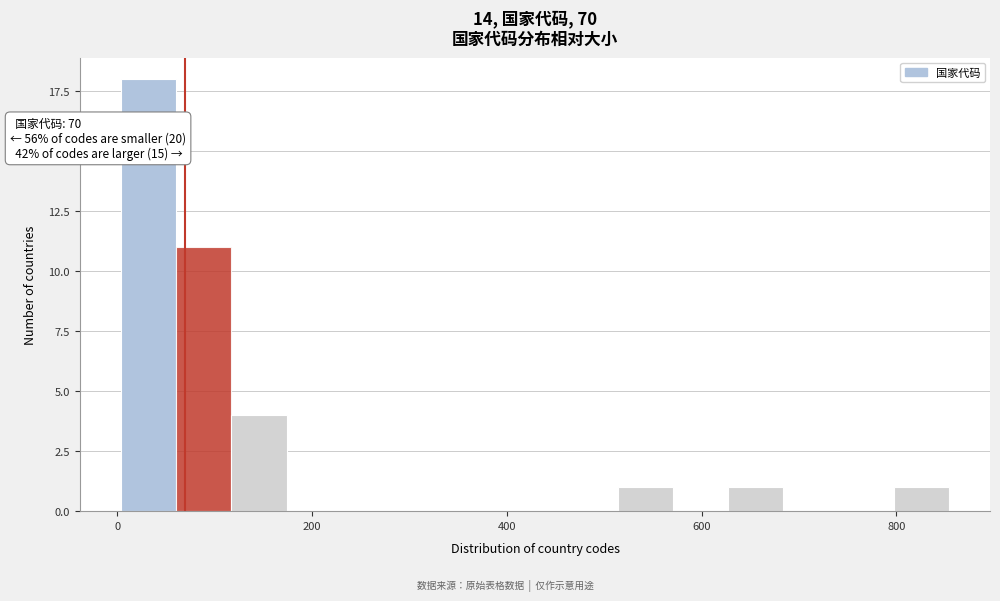

Read against the x-axis, roughly where is the centre of the tallest bar?

40